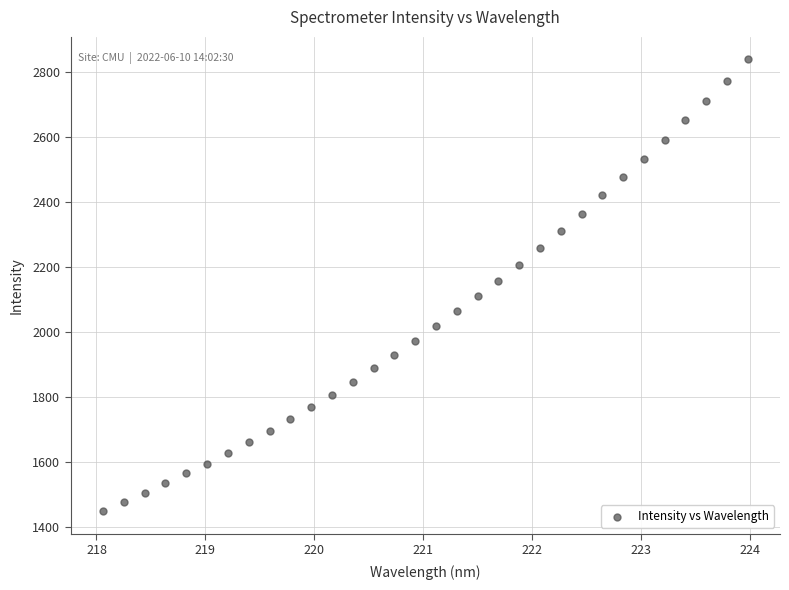

What is the range of Y values (max minus min)?

1387.9